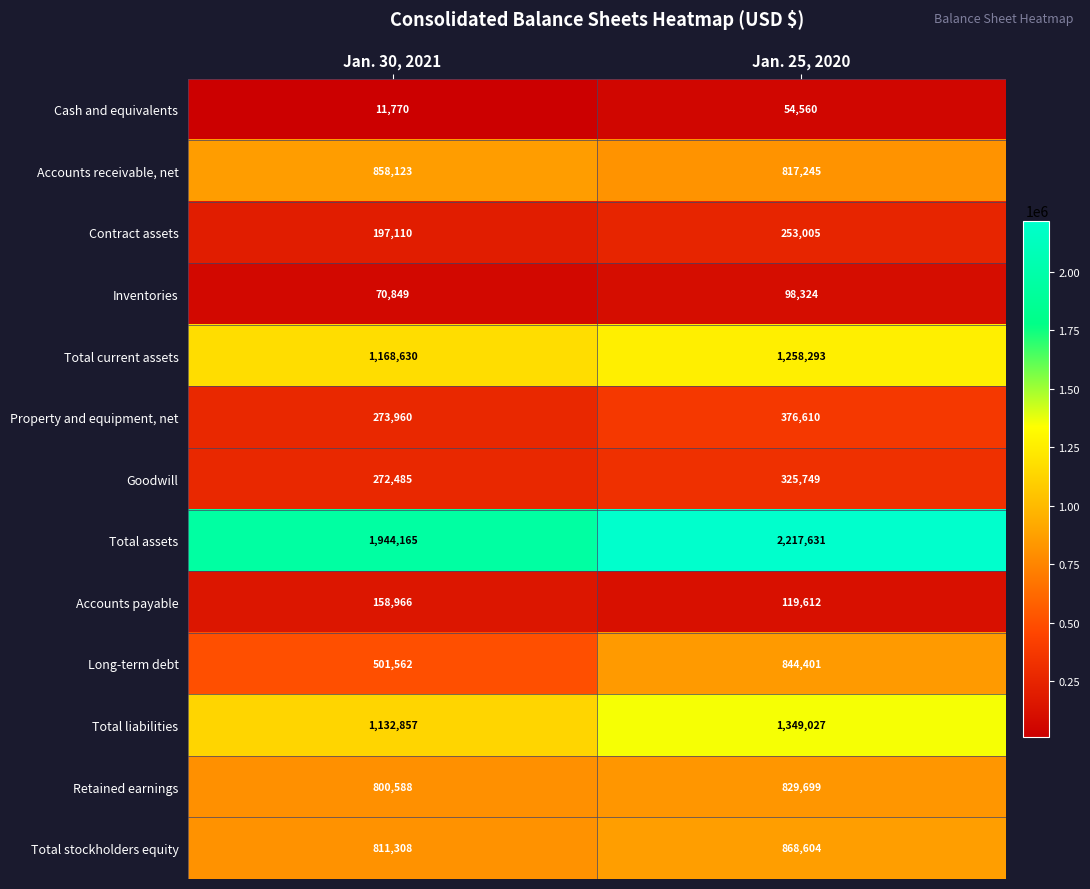

Where is Total liabilities nearest to the value 1240942?

Jan. 30, 2021